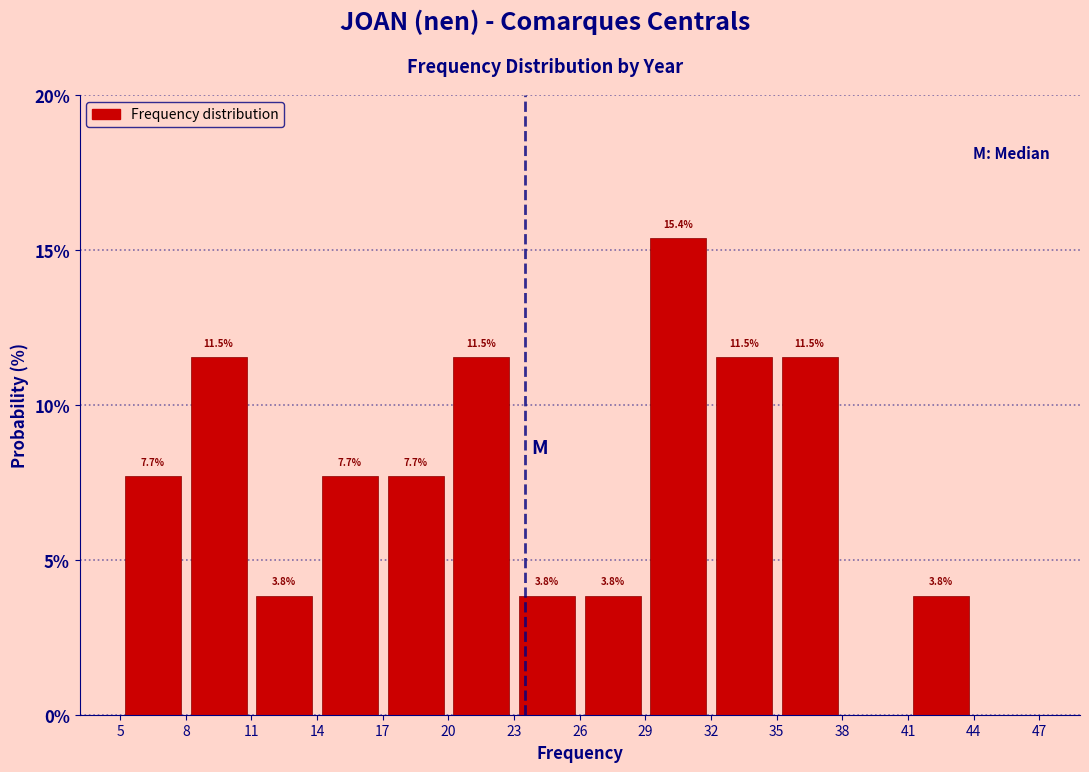

Which range on the x-axis has the tallest bar?

29 to 32